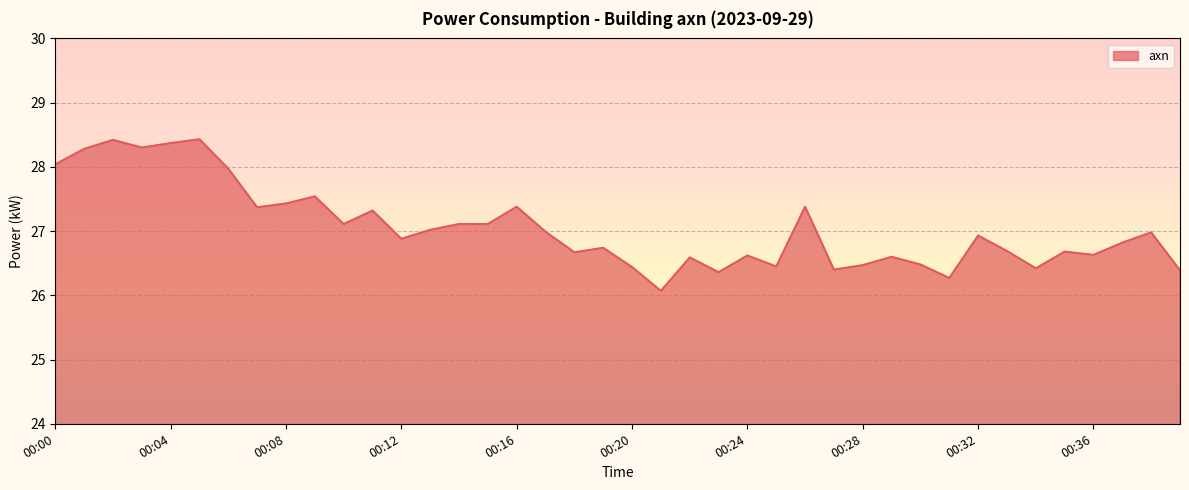

What is the smallest value displayed?

26.1